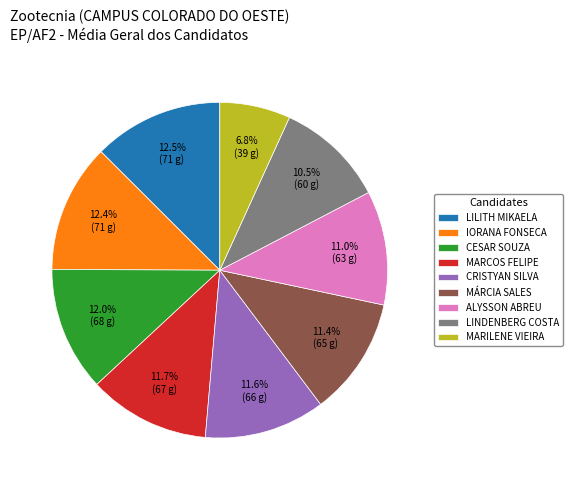

What is the smallest slice in the pie chart?

MARILENE VIEIRA